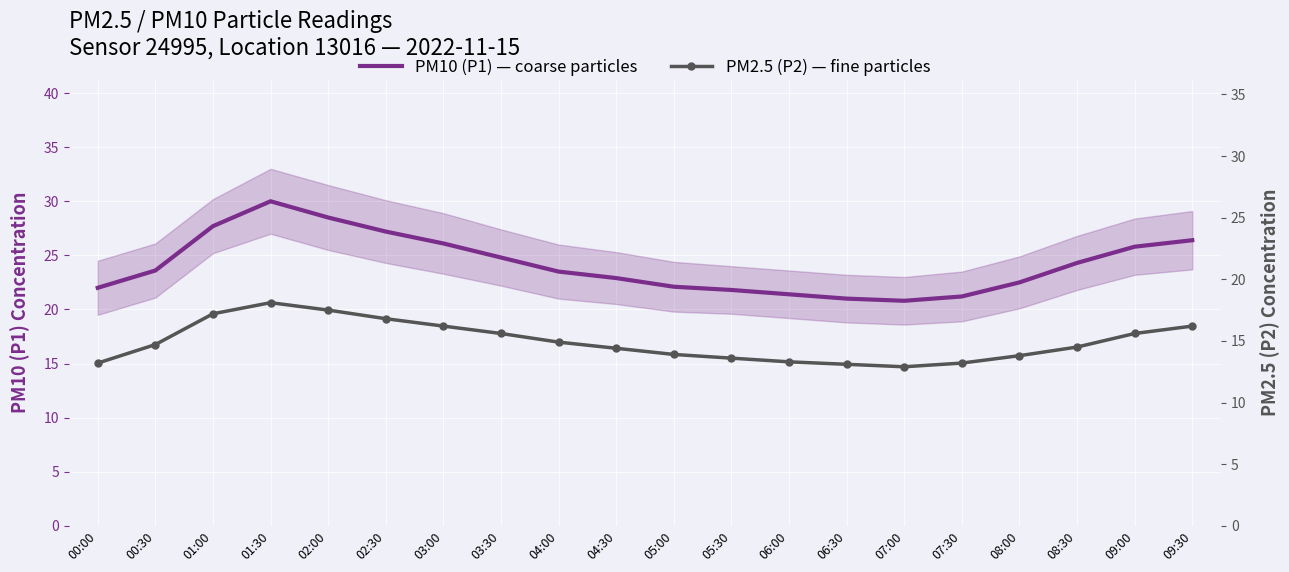

What position from the right is 00:00?

20